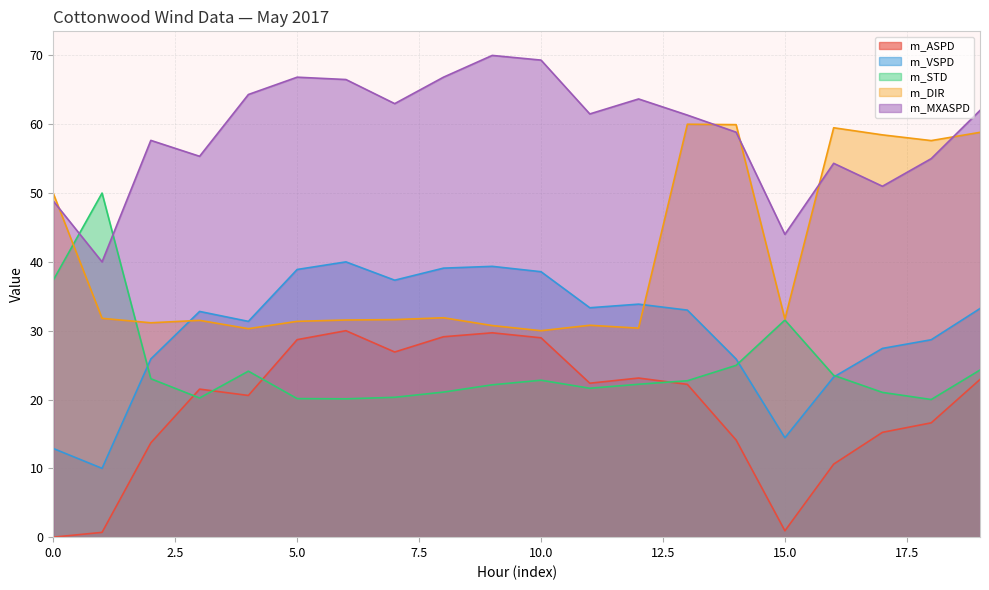

What is the total value across all series at 4?

170.7